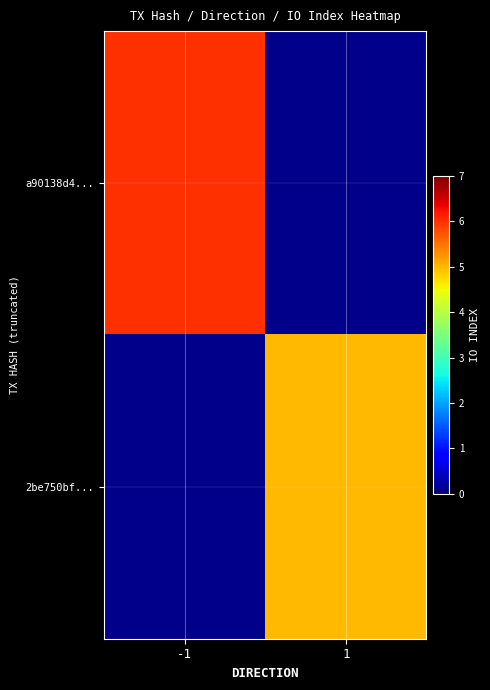

Rank the categories by 2be750bf... value from lowest to highest.

-1, 1